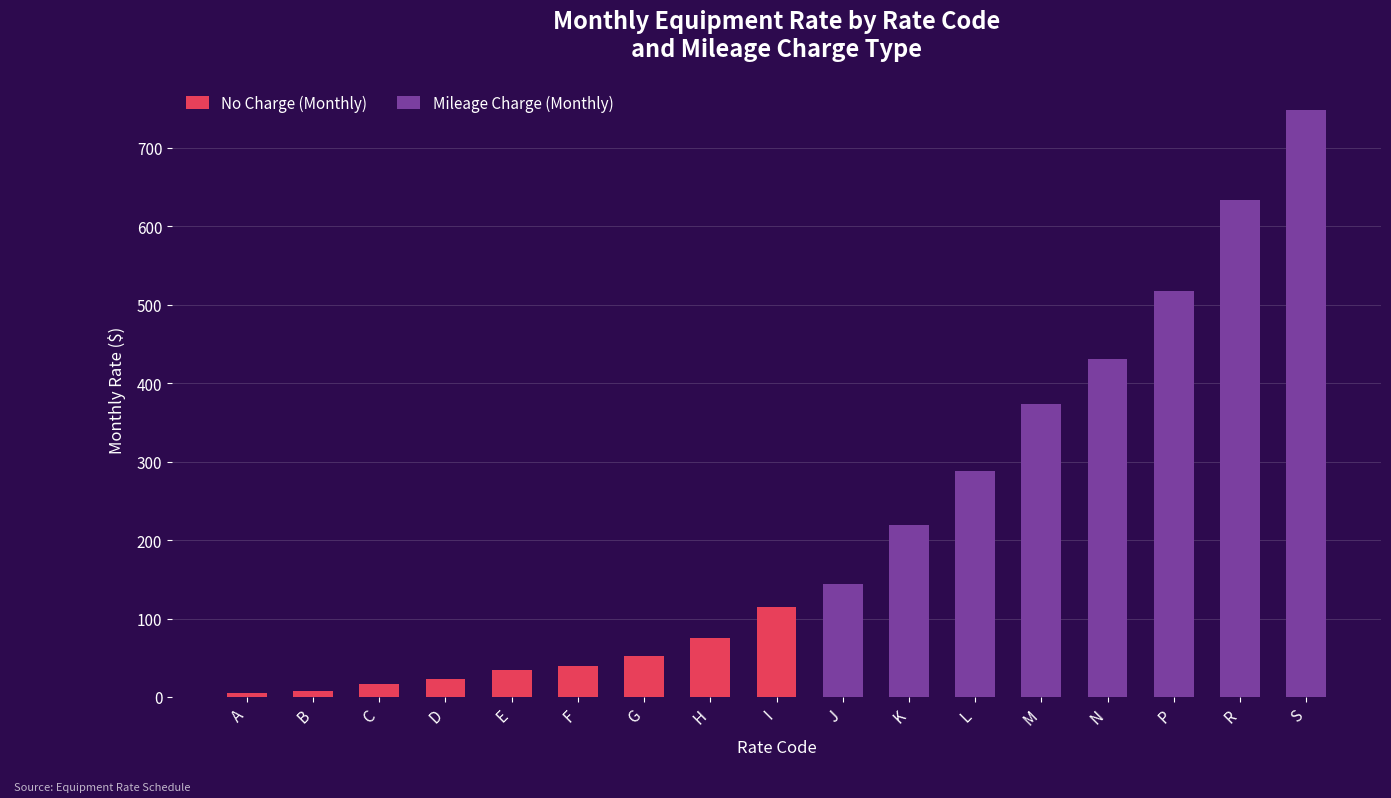

The No Charge (Monthly) series shows 0 at M. True or false?

True